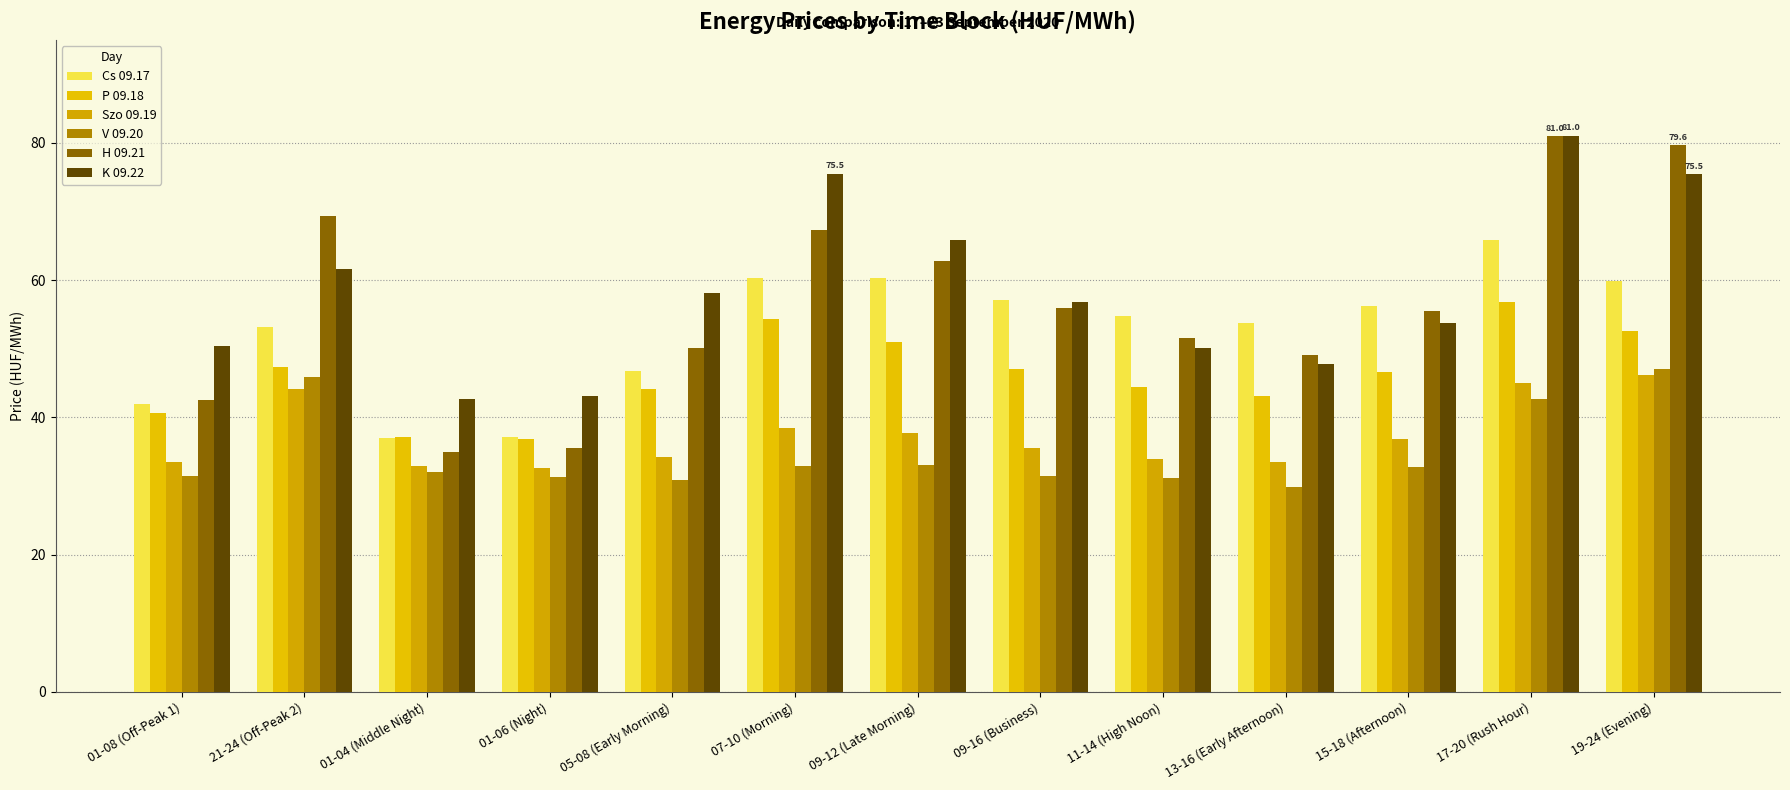

At how many categories does at least one series exceed 46?

11